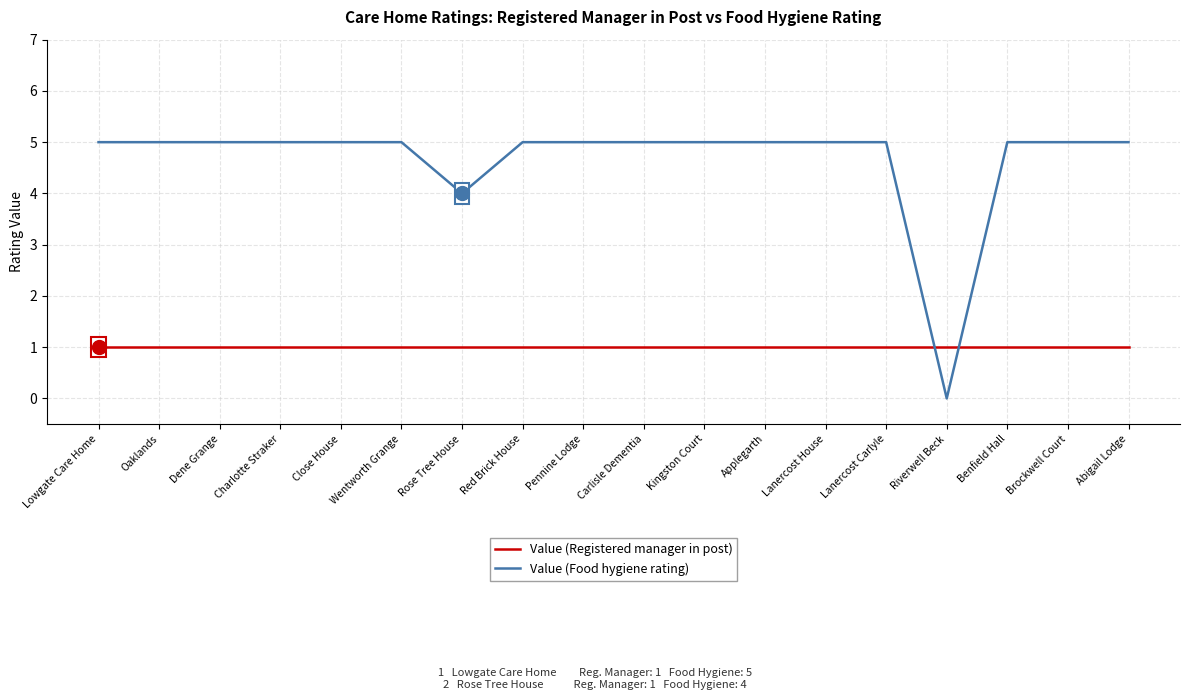

Count the Value (Food hygiene rating) values in the range 5 to 6.

16